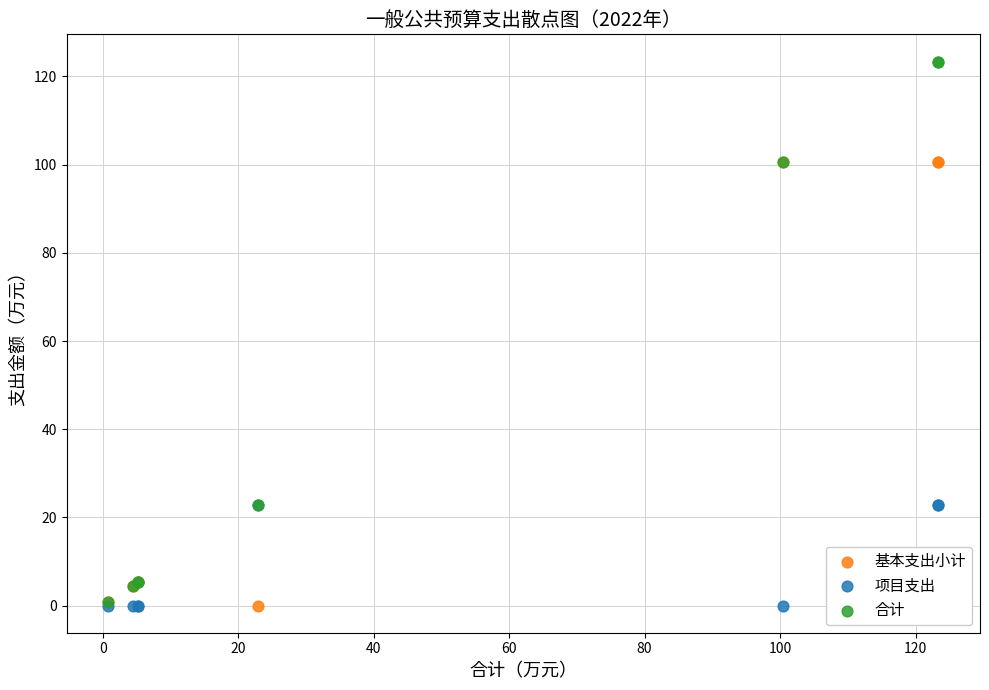

What are all the series names shown in the legend?

基本支出小计, 项目支出, 合计